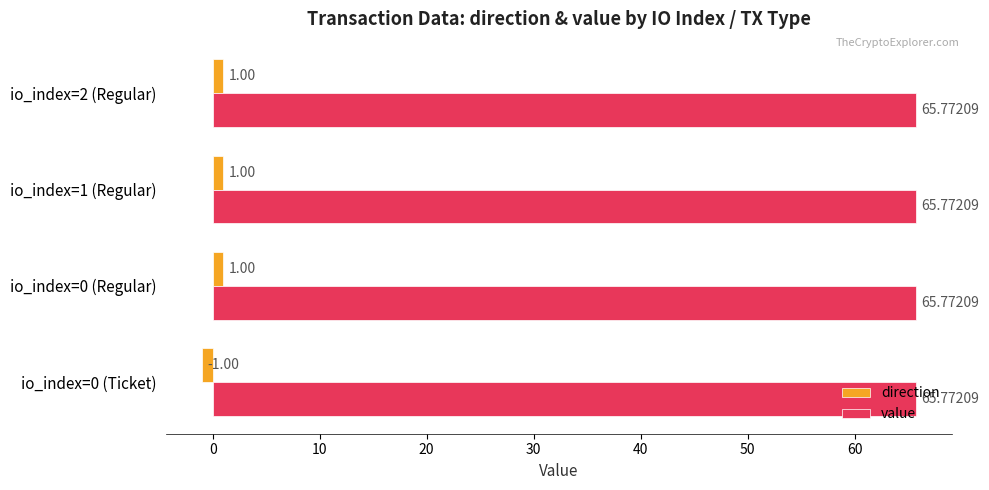

What is the sum of all direction values?

2.0